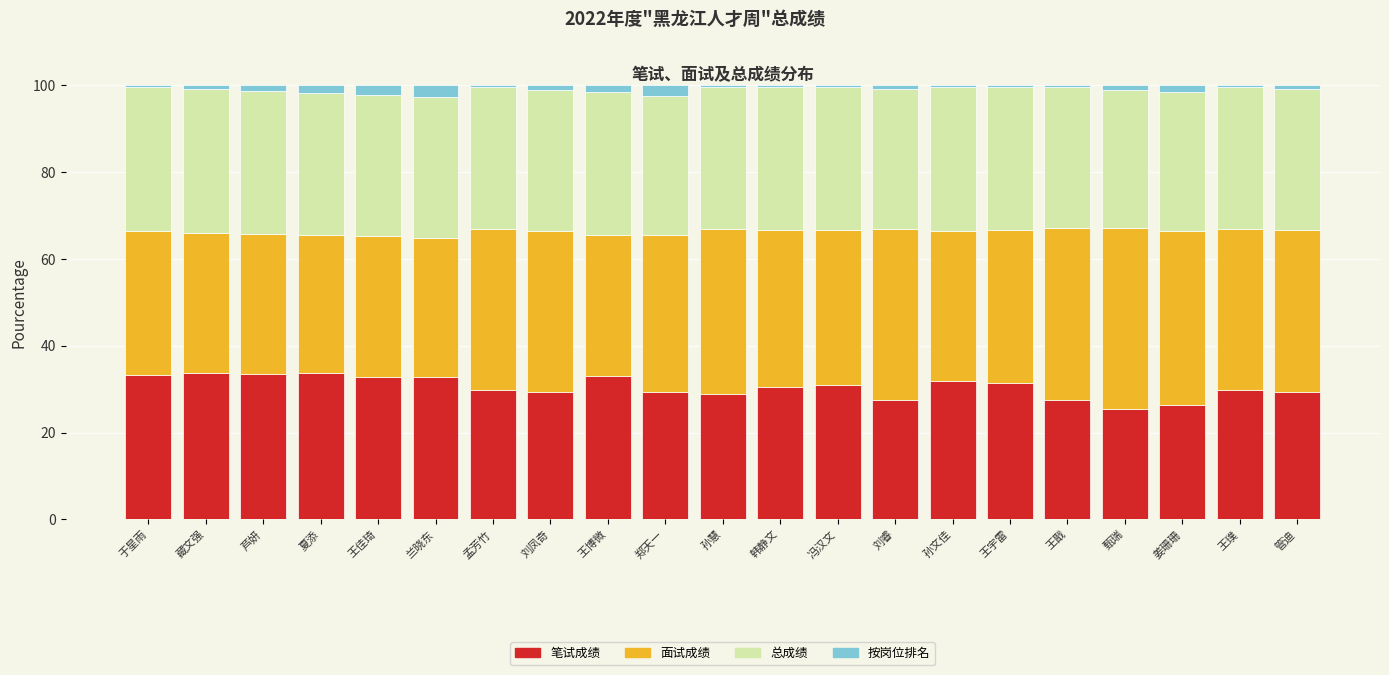

The value of 笔试成绩 at 刘睿 is 27.5. True or false?

True